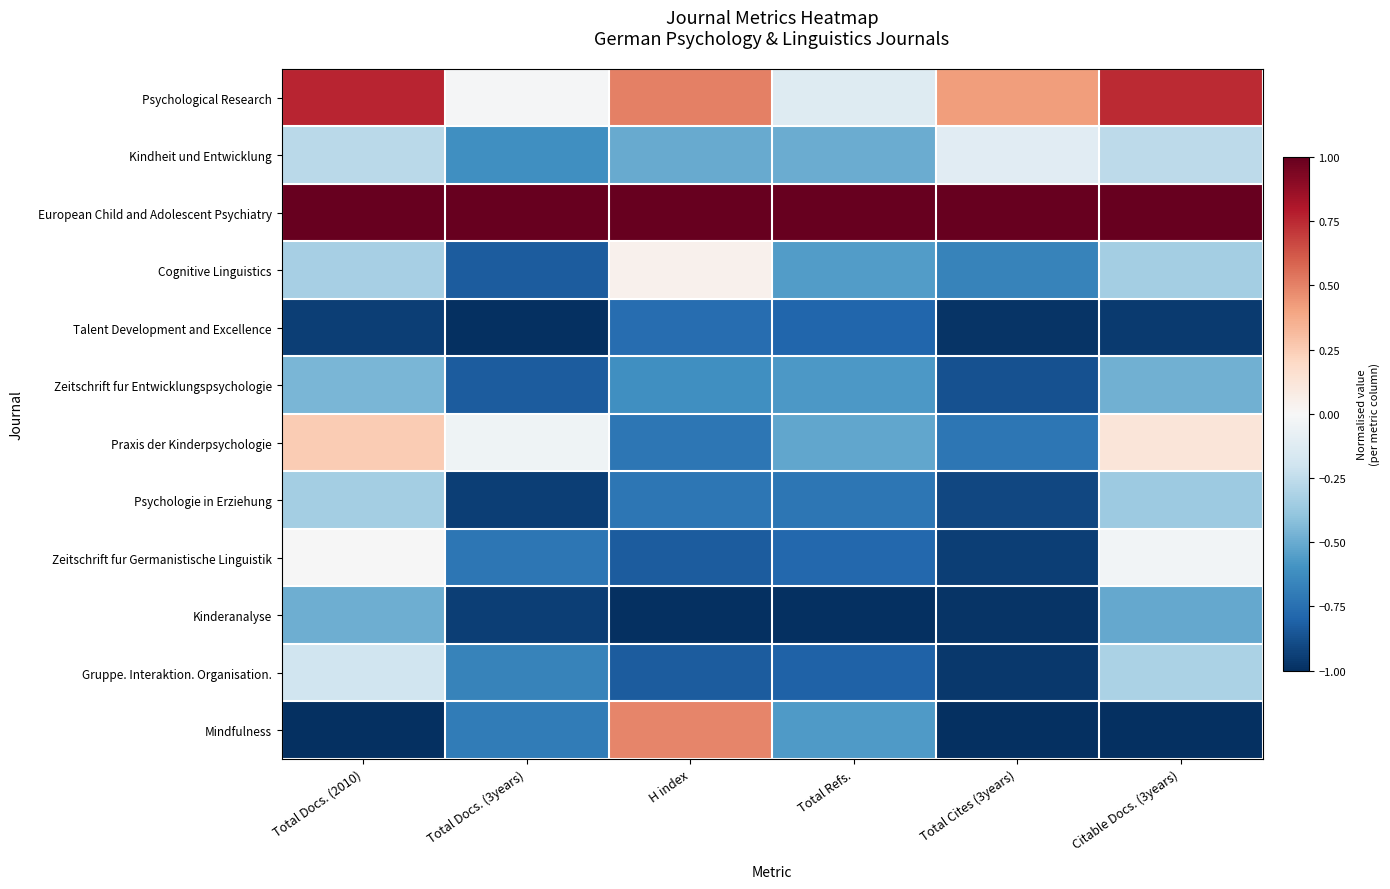

At which category is the sum across all series the highest?

Total Docs. (2010)